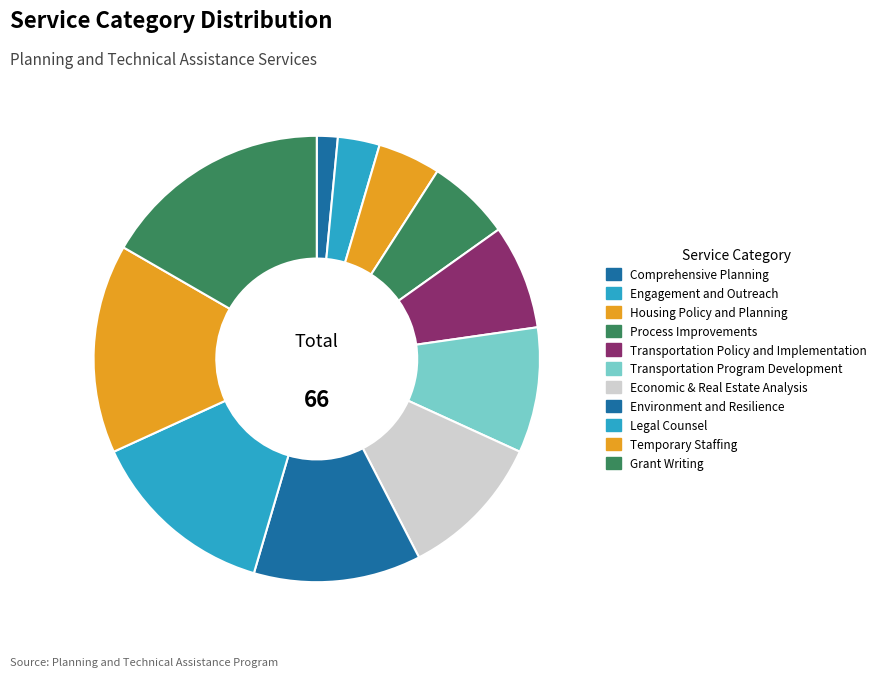

Count the number of slices in the pie.

11